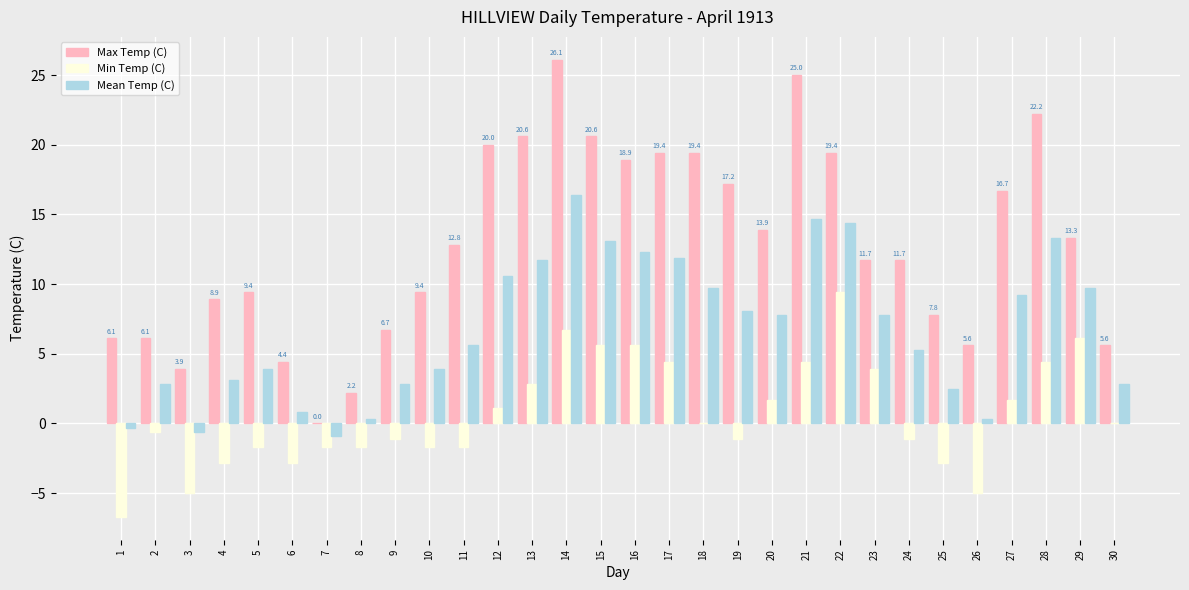

Which series has the largest total across all categories?

Max Temp (C)